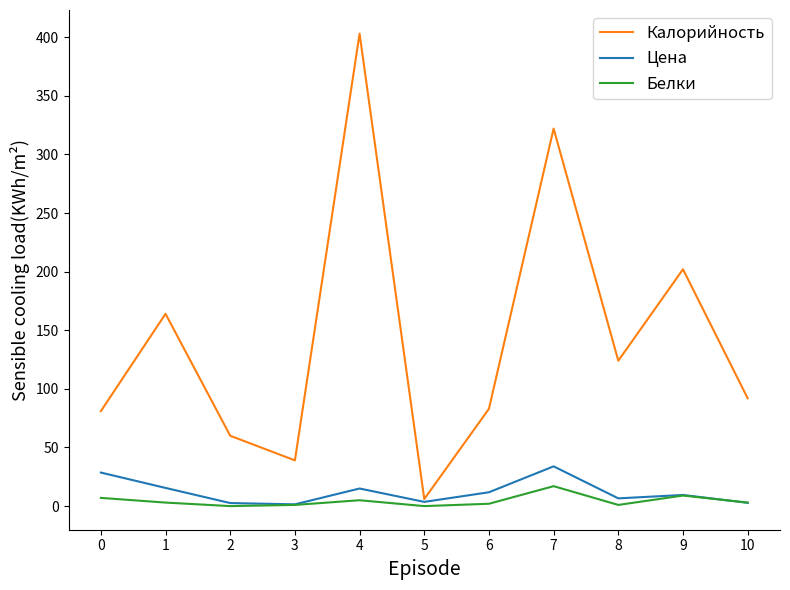

Is it true that Цена equals 28.6 at 0?

True